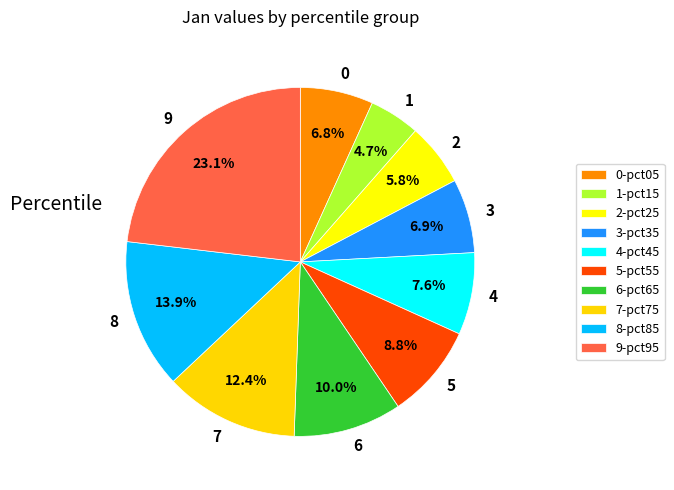

To the nearest percent, what is the average slice percentage?

10%